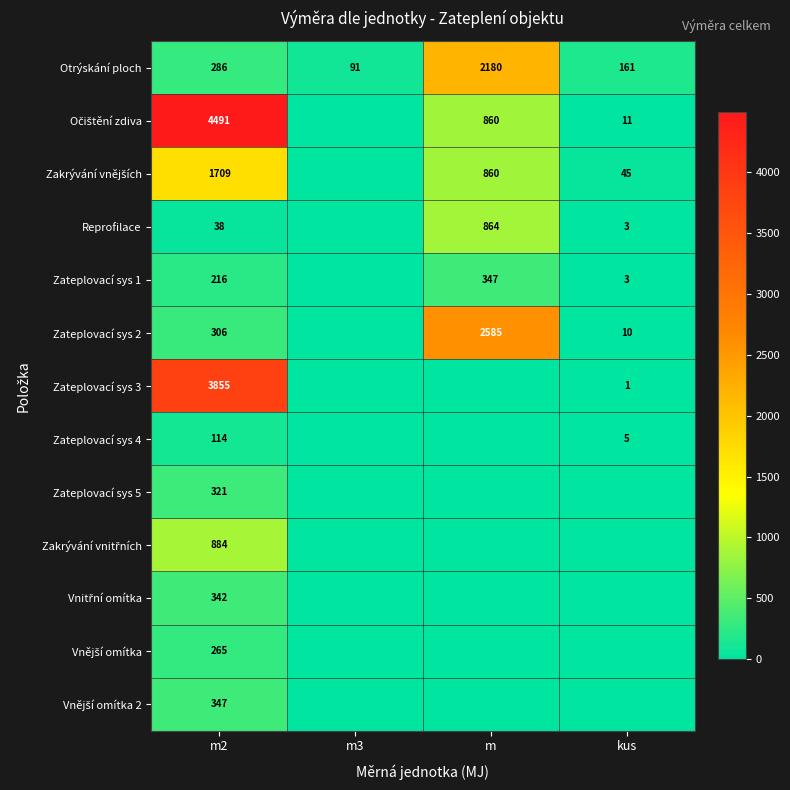

Which has a higher value, m or kus?

m